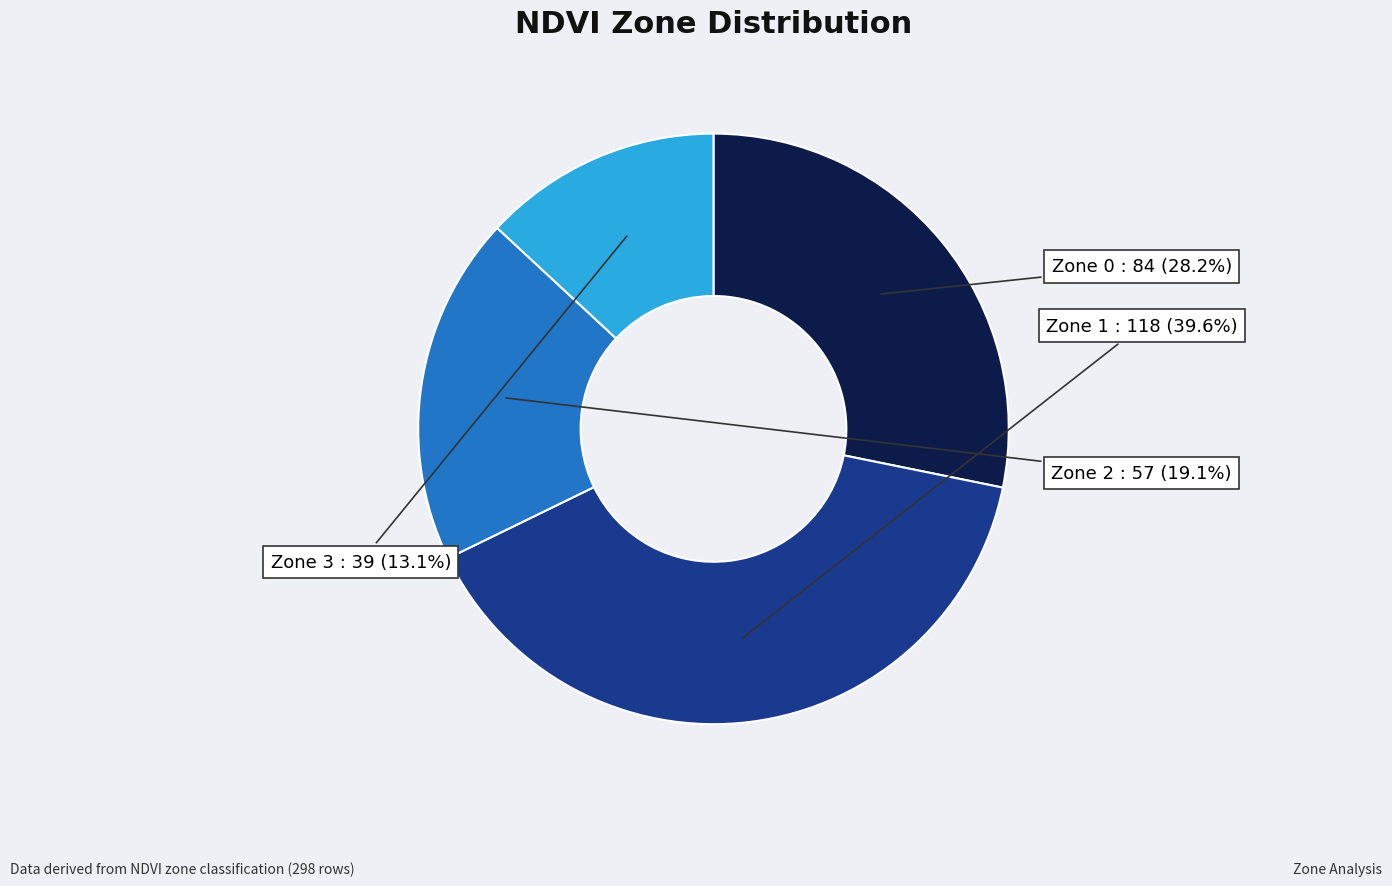

Rank the categories by value from highest to lowest.

Zone 1, Zone 0, Zone 2, Zone 3